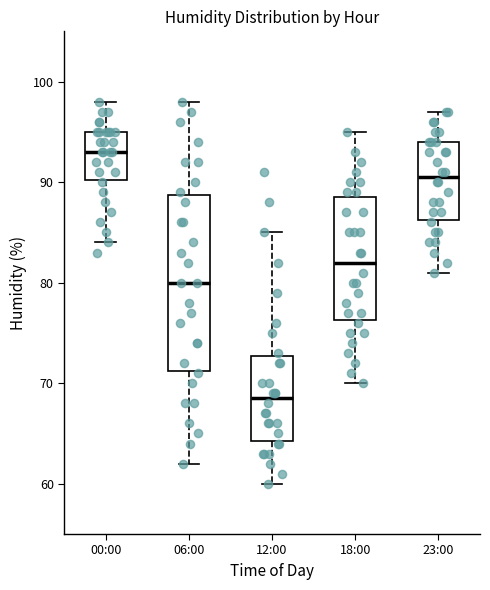

Which box is the tallest, from its lower edge to its upper edge?

06:00